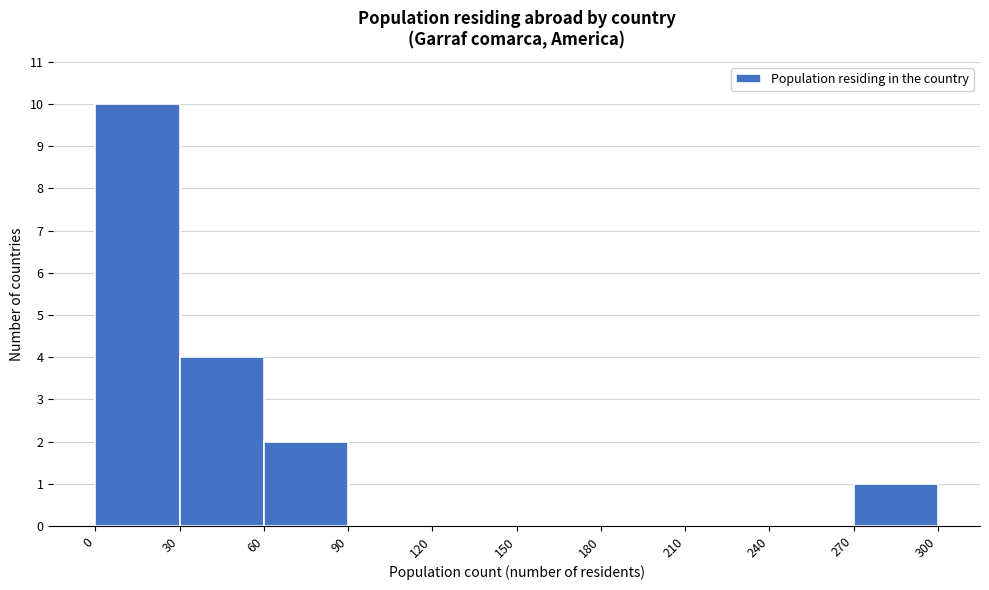

How tall is the bar that spans 30 to 60 on the x-axis? The values are not printed on the chart, so give them approximately, as read against the axis.

4